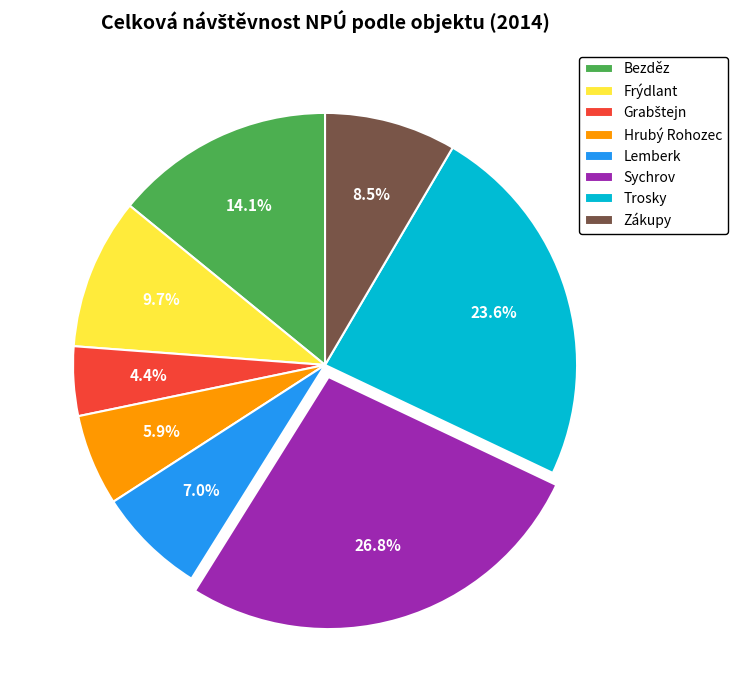

What percentage is NOT represented by Sychrov?

73.2%